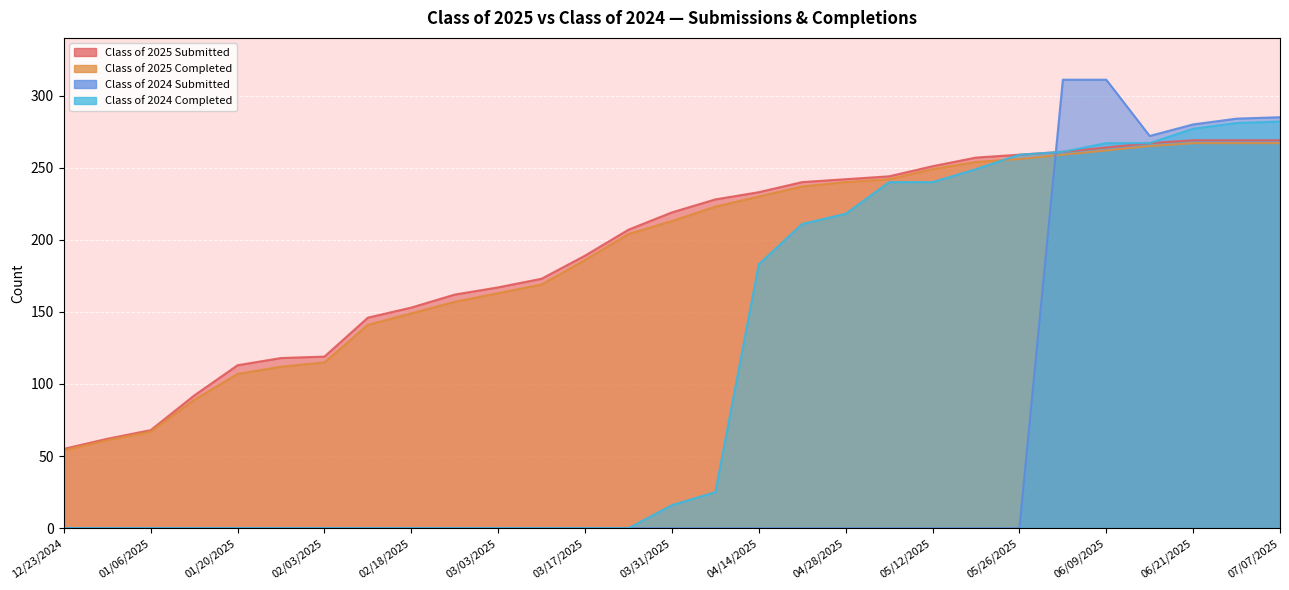

What is the difference between the highest and lowest values at 06/16/2025?

7